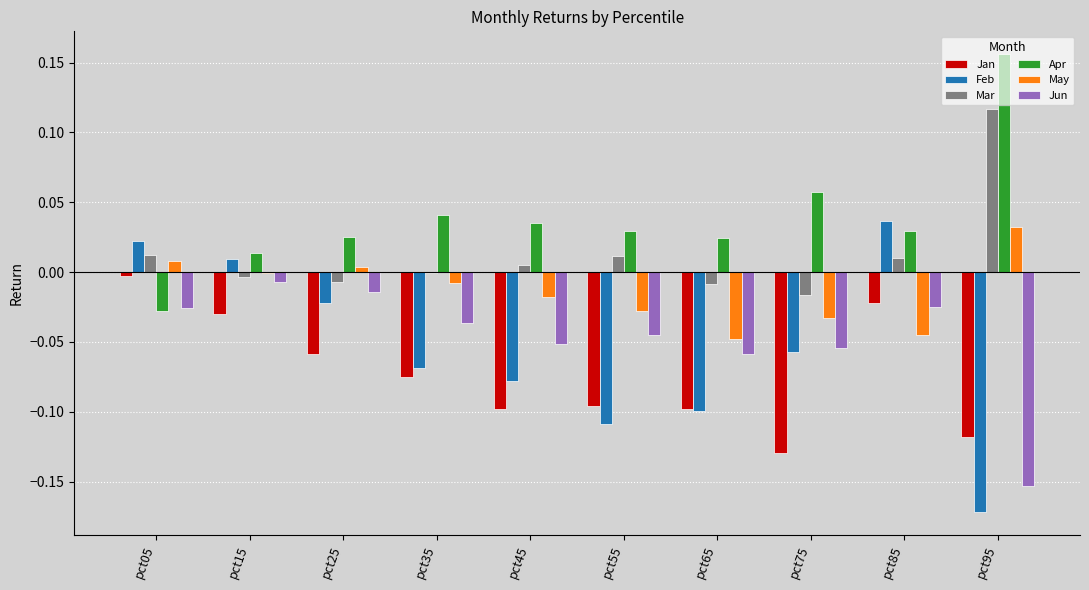

How many positive values does the Feb series have?

3